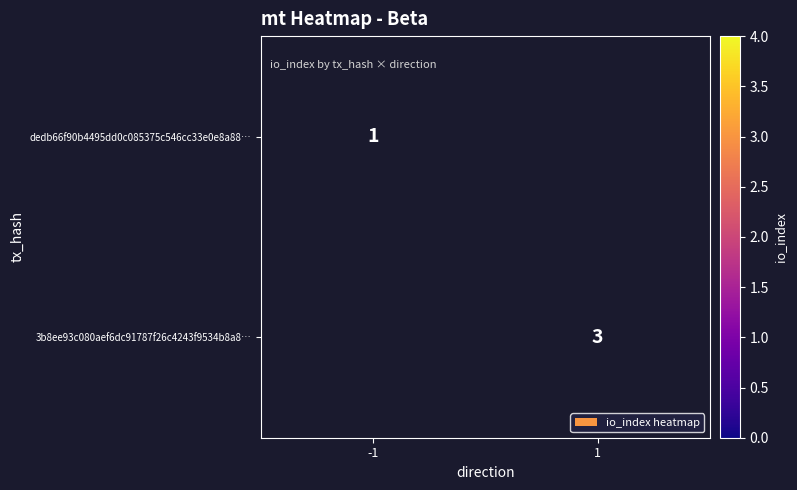

The dedb66f90b4495dd0c085375c546cc33e0e8a88… series shows 2 at -1. True or false?

False